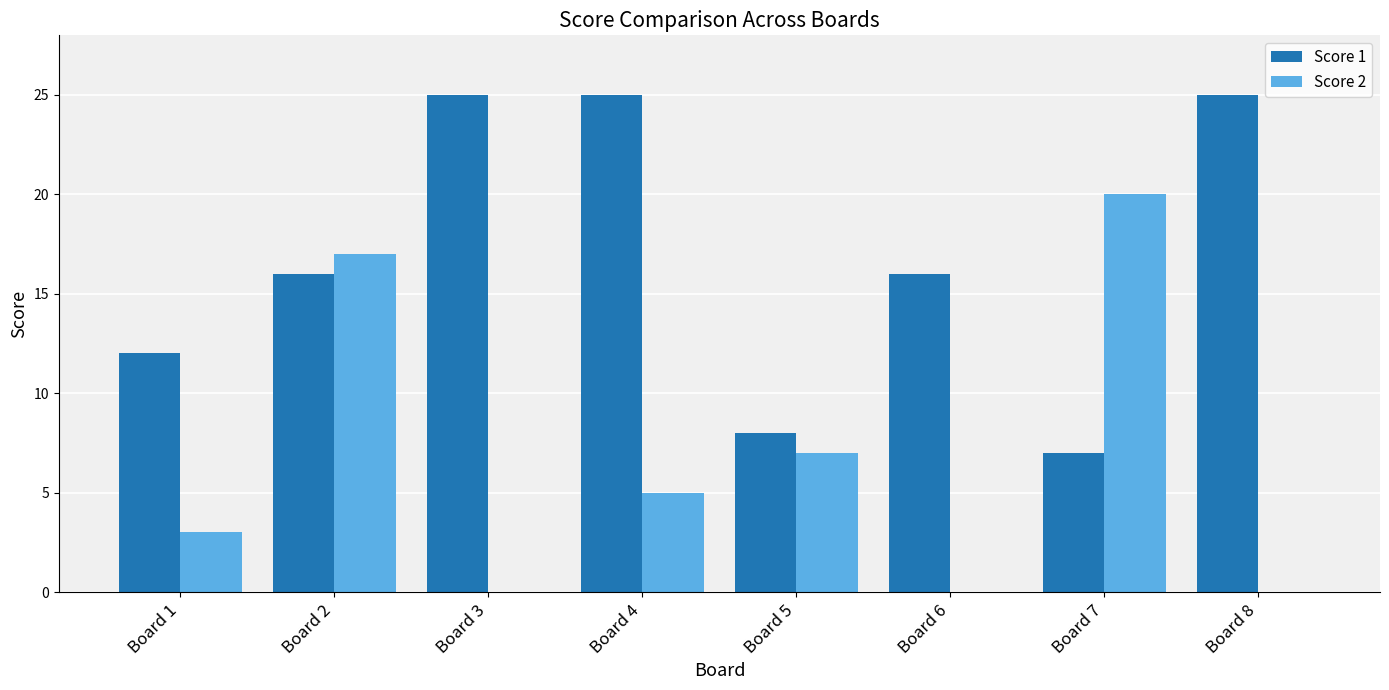

Does the chart contain stacked bars?

No